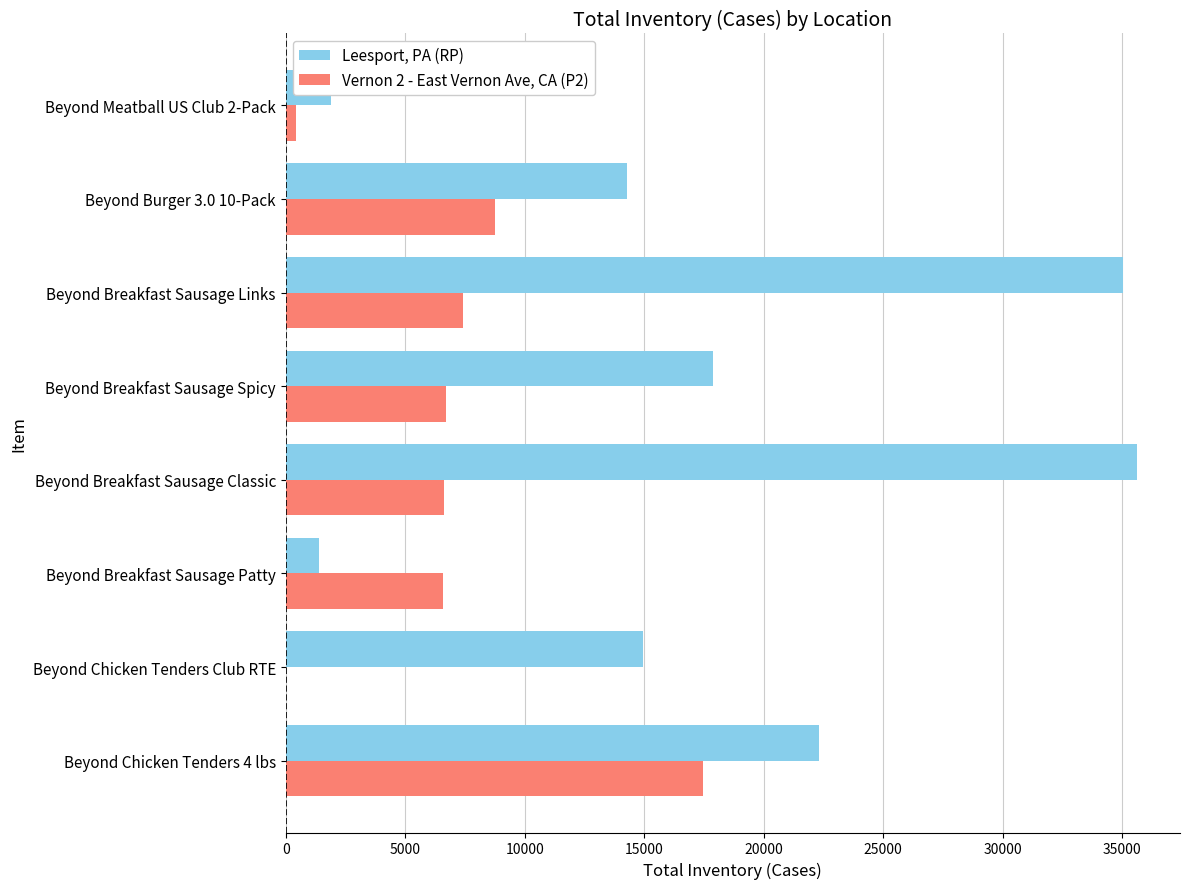

At which label does Vernon 2 - East Vernon Ave, CA (P2) reach its peak?

Beyond Chicken Tenders 4 lbs